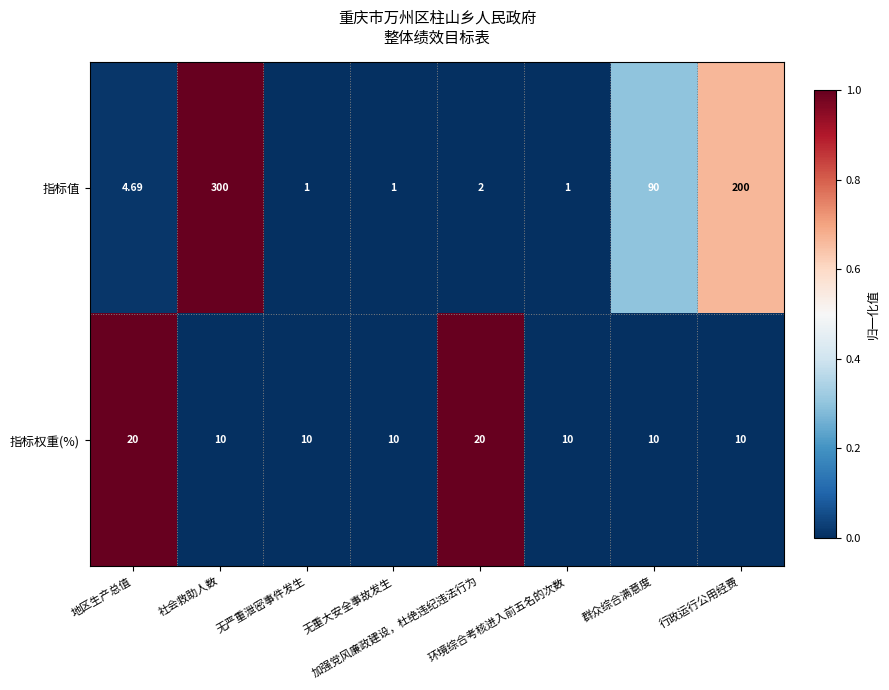

Which series has the largest range (max minus min)?

指标值